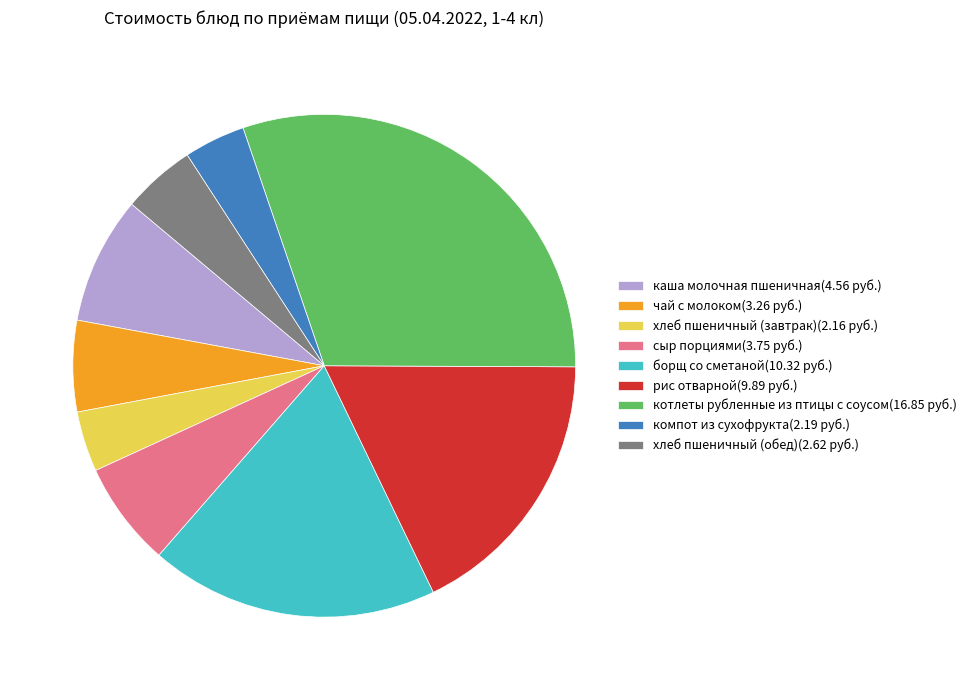

Is the sum of котлеты рубленные из птицы с соусом(16.85 руб.) and хлеб пшеничный (обед)(2.62 руб.) greater than half?

No